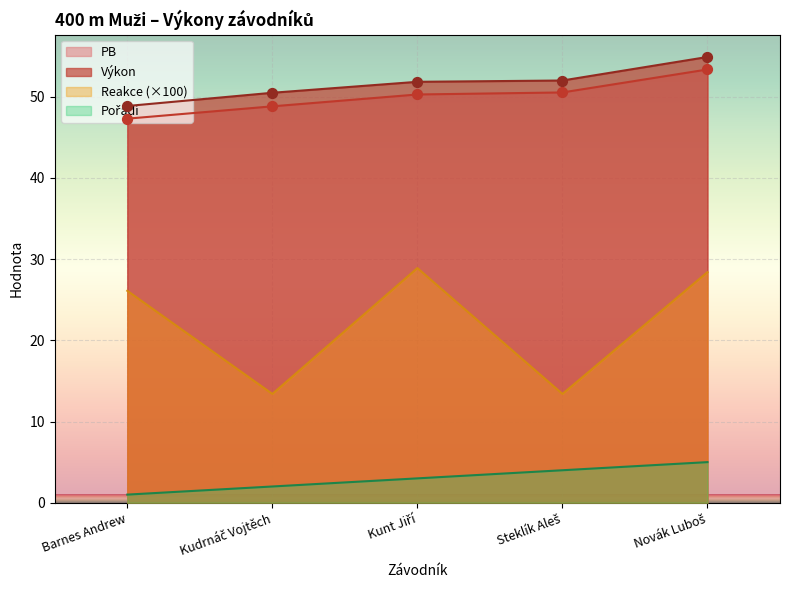

What are all the series names shown in the legend?

Výkon, PB, Reakce, Pořadí